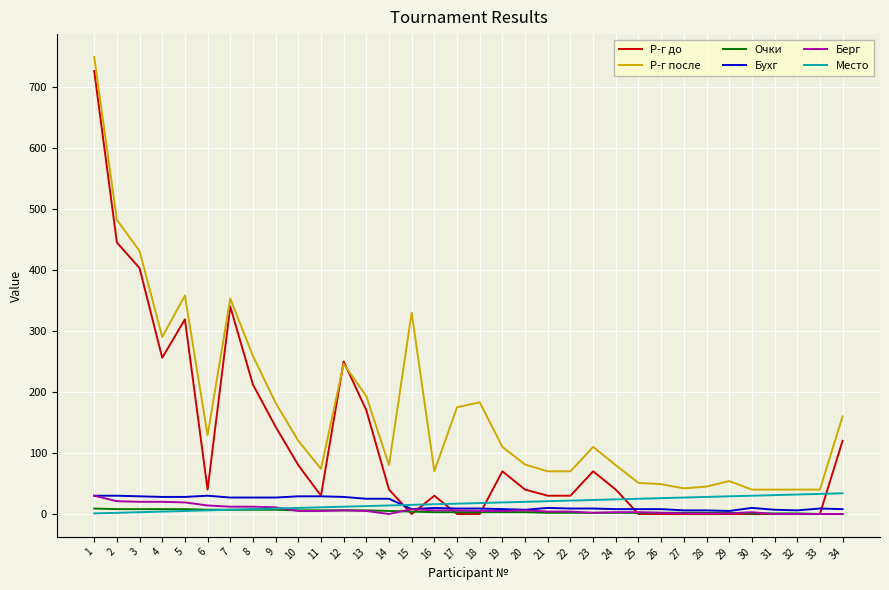

Is it true that Место equals 29 at 29?

True